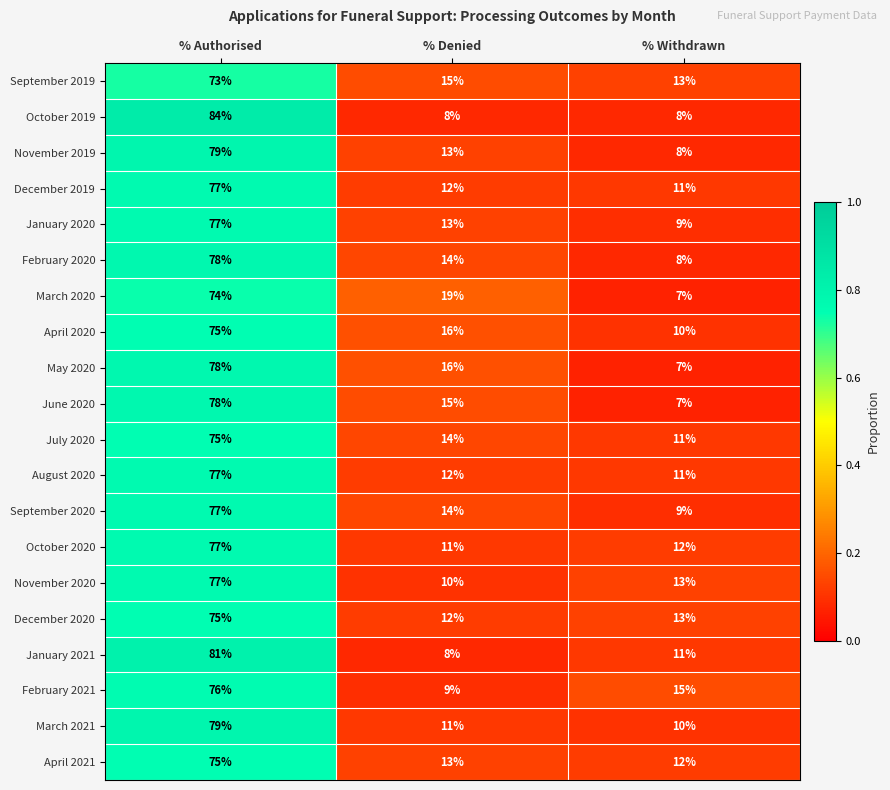

Rank the categories by May 2020 value from lowest to highest.

% Withdrawn, % Denied, % Authorised